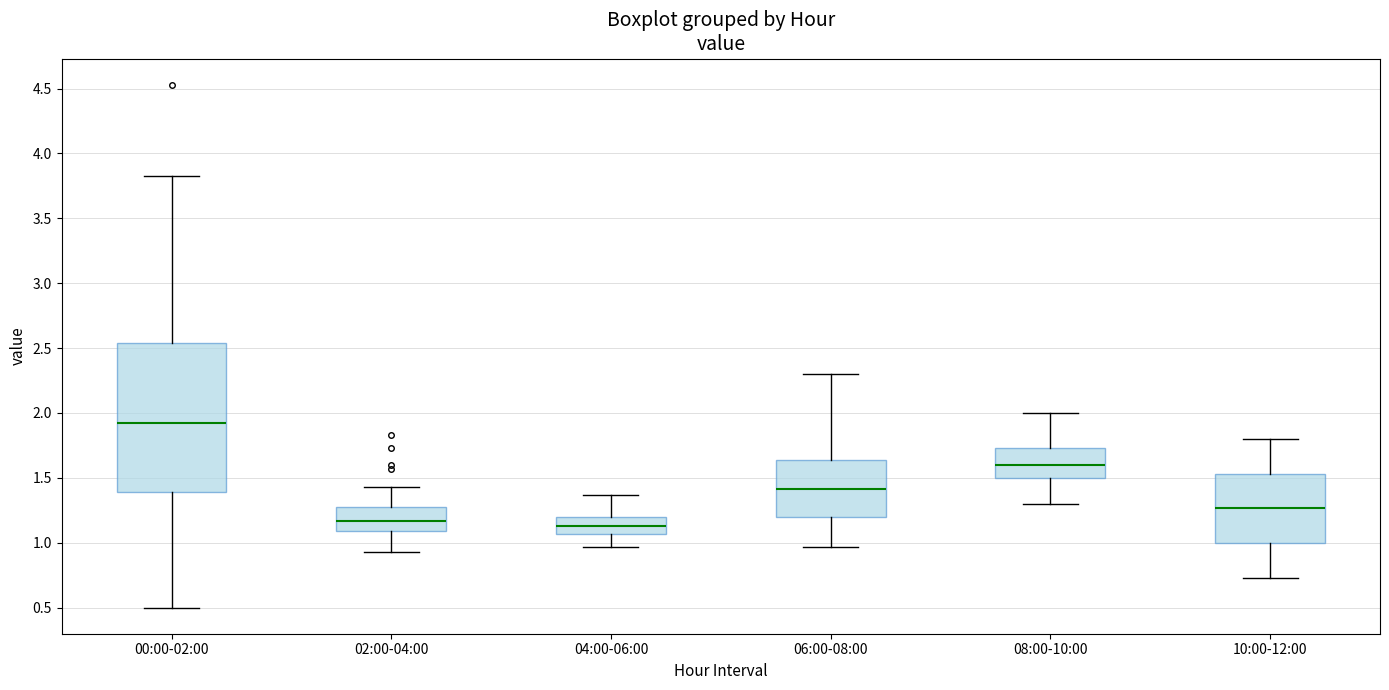

Reading left to right, transcribe this box plot: for each box, give where its median line is, the range the box spans, and where its two whiskers end, as read against the y-axis. The values are not printed on the chart, so give them approximately, as read against the axis.

00:00-02:00: median 1.90, box 1.40 to 2.55, whiskers 0.50 to 3.85
02:00-04:00: median 1.15, box 1.10 to 1.30, whiskers 0.95 to 1.45
04:00-06:00: median 1.15, box 1.05 to 1.20, whiskers 0.95 to 1.35
06:00-08:00: median 1.40, box 1.20 to 1.65, whiskers 0.95 to 2.30
08:00-10:00: median 1.60, box 1.50 to 1.75, whiskers 1.30 to 2.00
10:00-12:00: median 1.25, box 1.00 to 1.55, whiskers 0.75 to 1.80